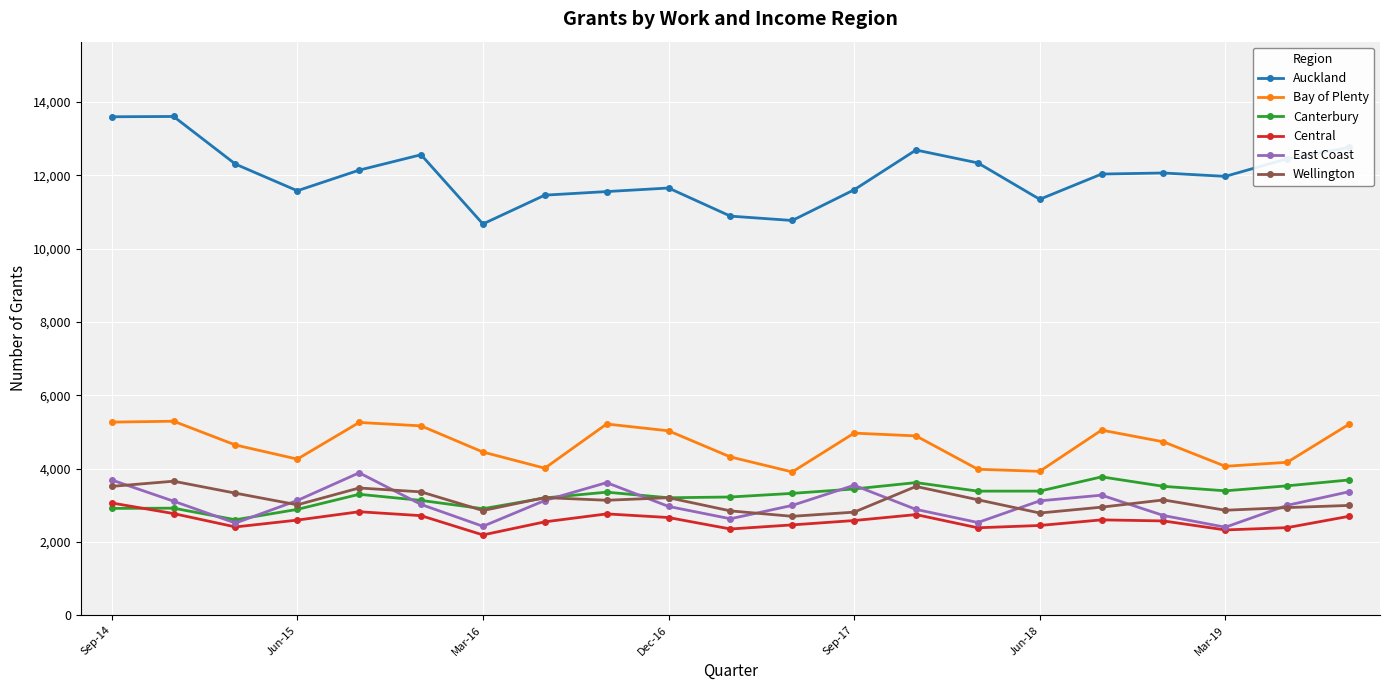

What is the value of the Canterbury point at the 13th from the left?

3444